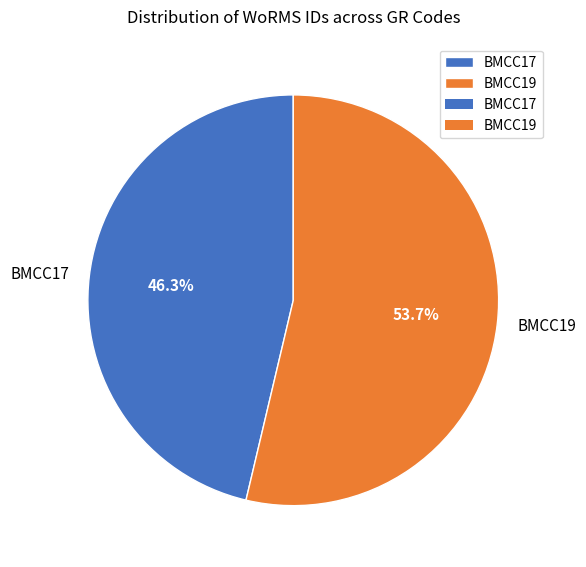

Between BMCC17 and BMCC19, which is larger?

BMCC19